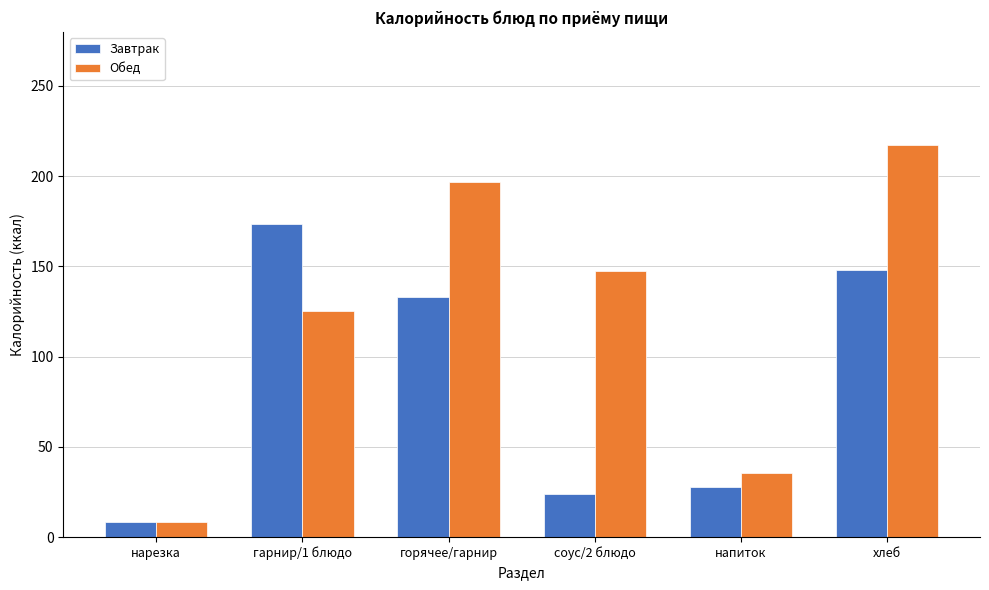

The Обед series shows 59.6 at напиток. True or false?

False